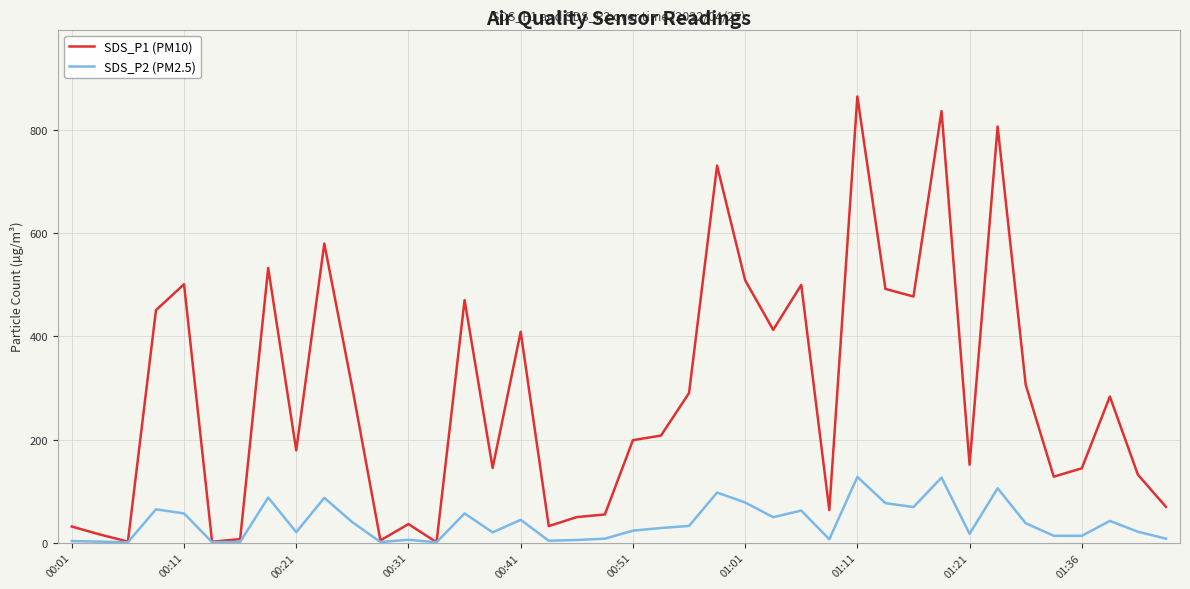

Which series has the largest range (max minus min)?

SDS_P1 (PM10)